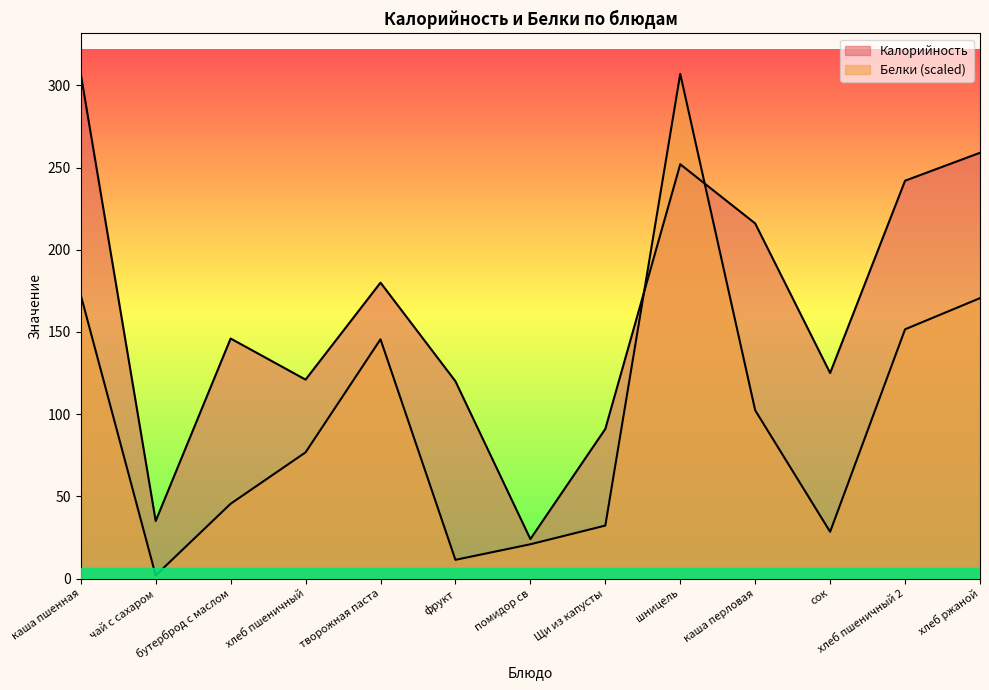

True or false: Калорийность and Белки intersect in this chart.

True